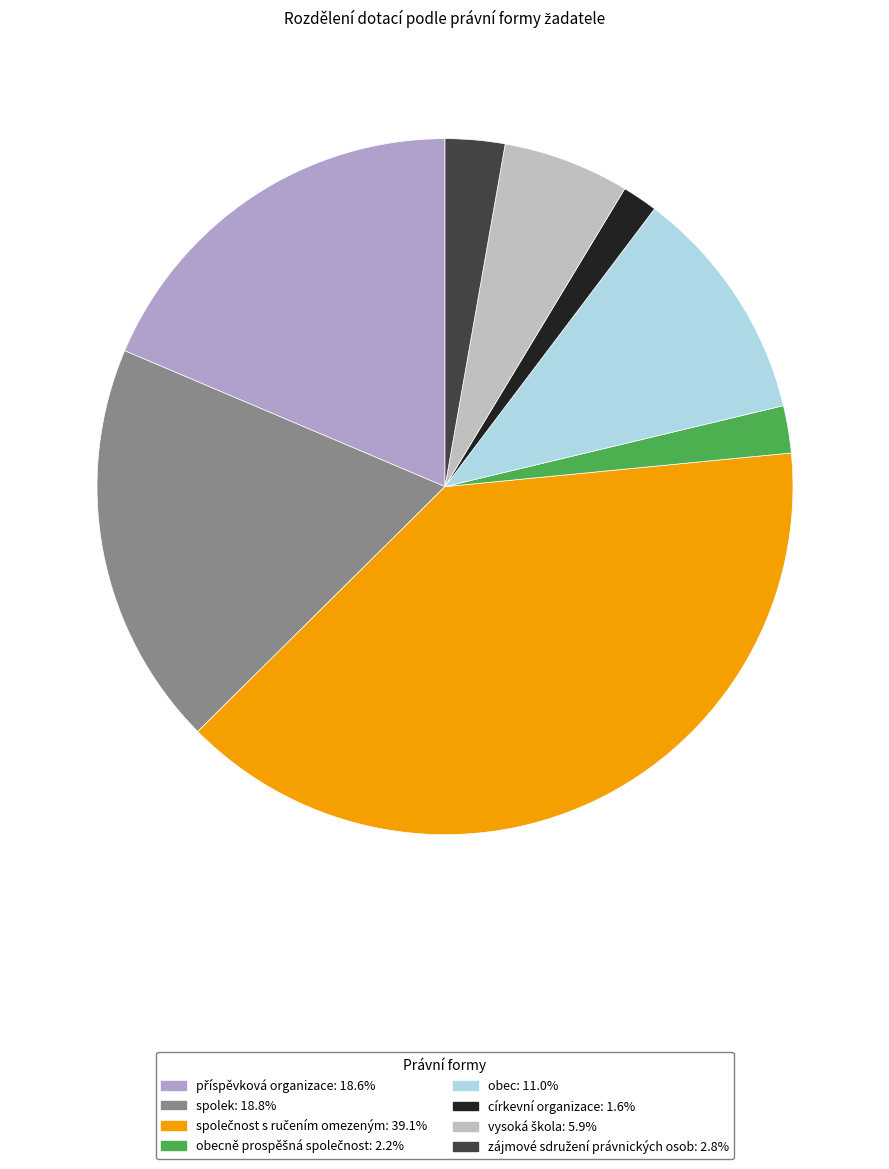

How many slices are in this pie chart?

8